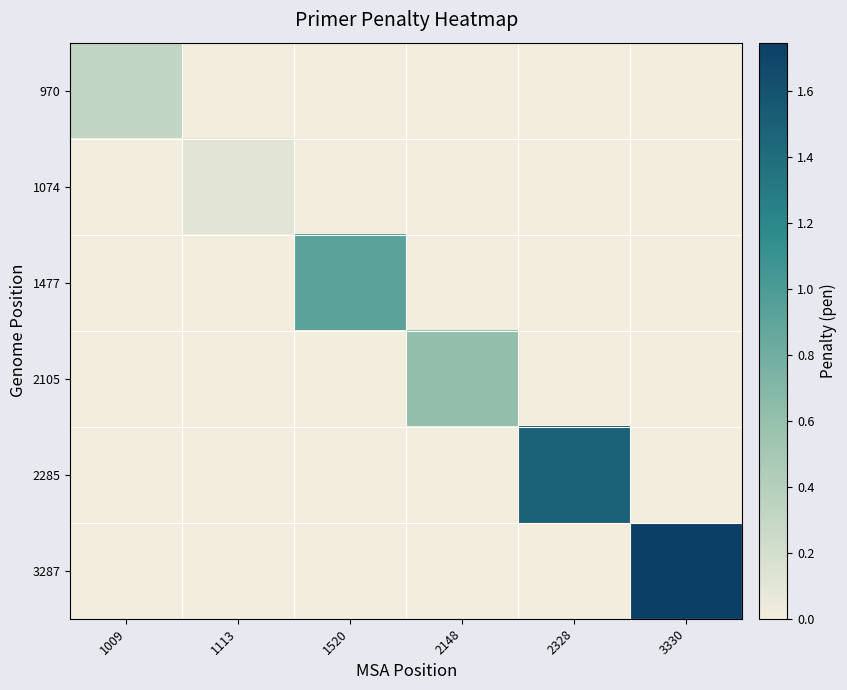

Reading left to right, list all the values displayed in this chart.

970: 1009=0.3	1113=0.0	1520=0.0	2148=0.0	2328=0.0	3330=0.0
1074: 1009=0.0	1113=0.1	1520=0.0	2148=0.0	2328=0.0	3330=0.0
1477: 1009=0.0	1113=0.0	1520=0.9	2148=0.0	2328=0.0	3330=0.0
2105: 1009=0.0	1113=0.0	1520=0.0	2148=0.6	2328=0.0	3330=0.0
2285: 1009=0.0	1113=0.0	1520=0.0	2148=0.0	2328=1.5	3330=0.0
3287: 1009=0.0	1113=0.0	1520=0.0	2148=0.0	2328=0.0	3330=1.7